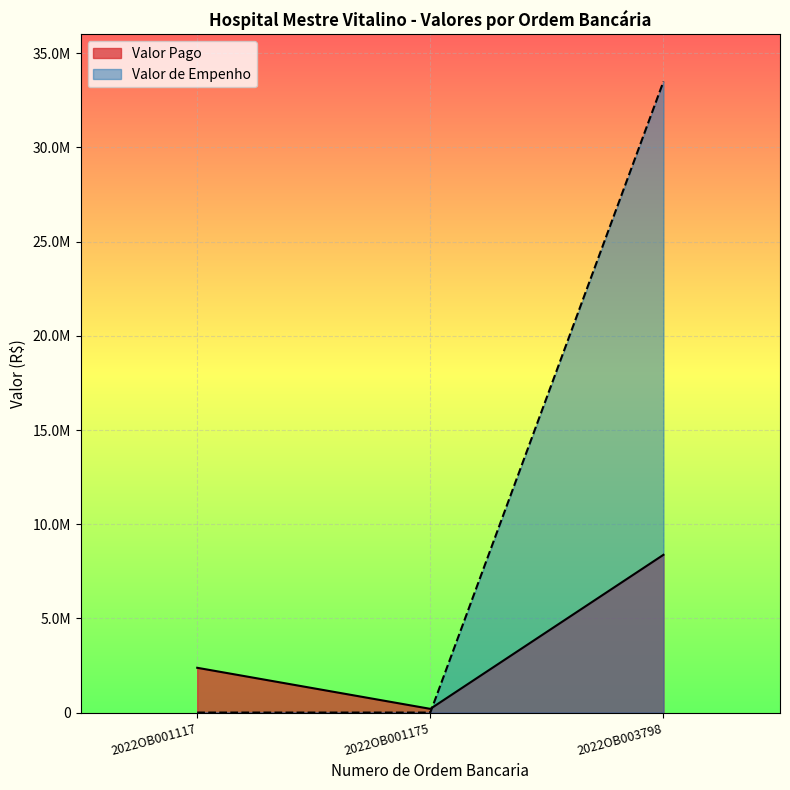

At which category is the sum across all series the highest?

2022OB003798